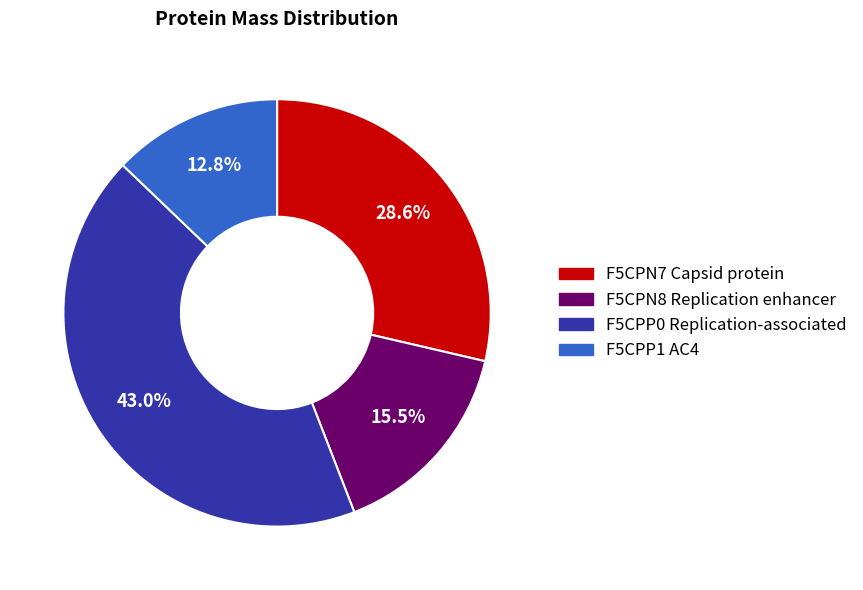

Combined, do F5CPP1 AC4 and F5CPN7 Capsid protein account for over 50%?

No